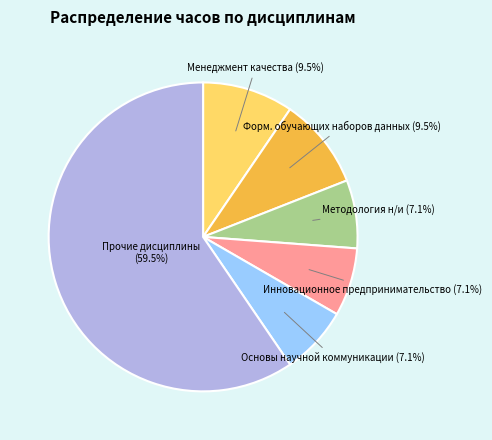

Is there any slice that represents more than half of the pie?

Yes